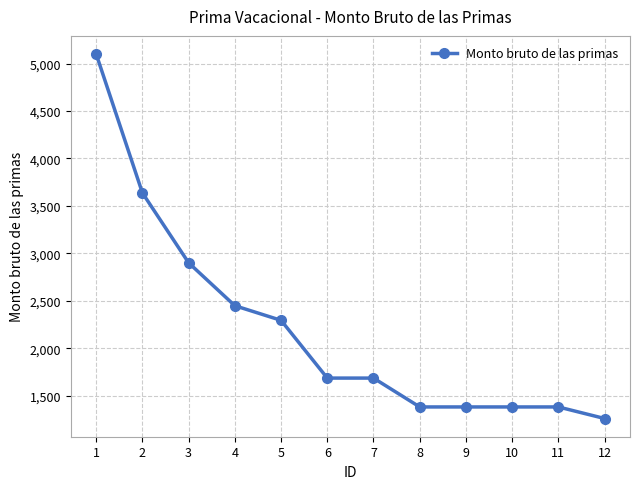

What is the sum of all values?

26532.6